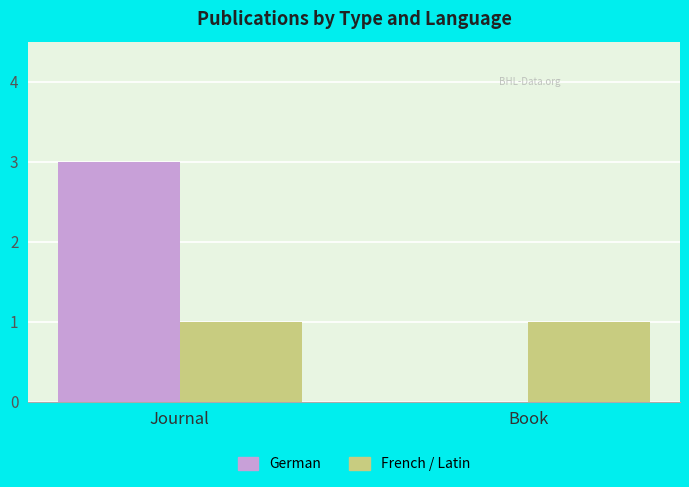

How many distinct data groups are displayed?

2